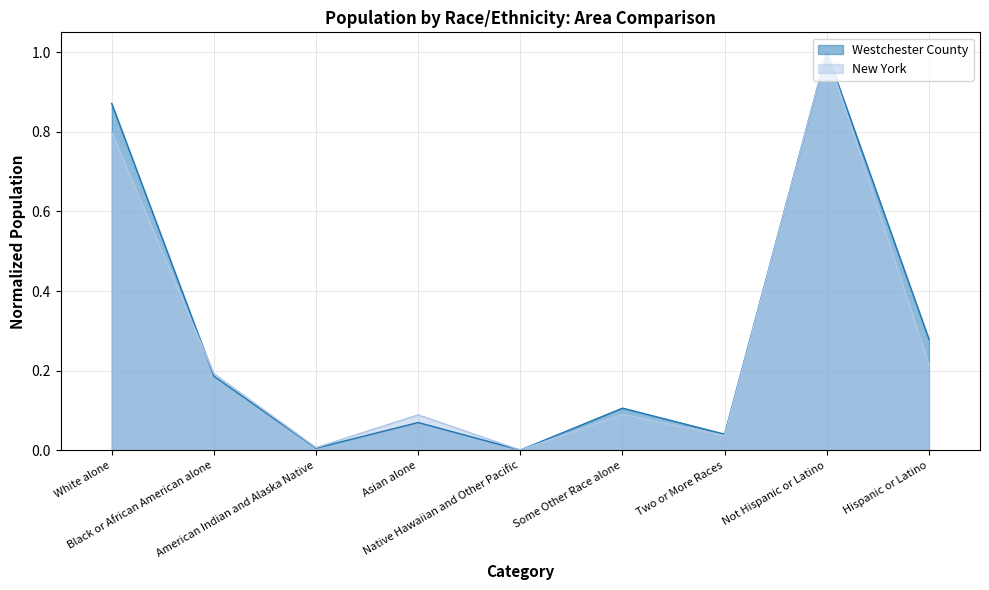

Where is the first local minimum for New York?

American Indian and Alaska Native